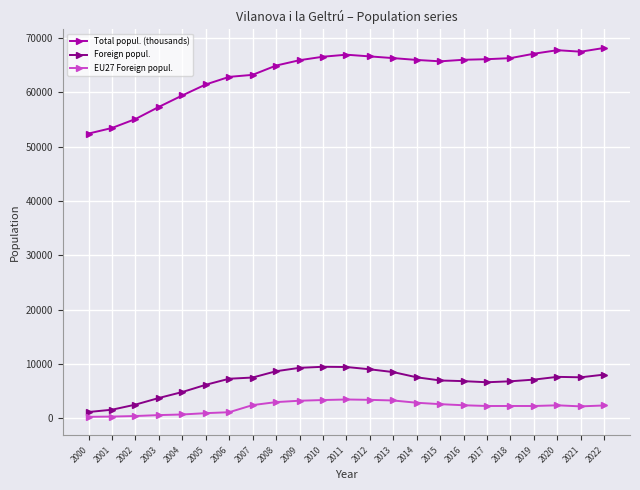

True or false: EU27 Foreign popul. and Total popul. (thousands) cross at least once.

False